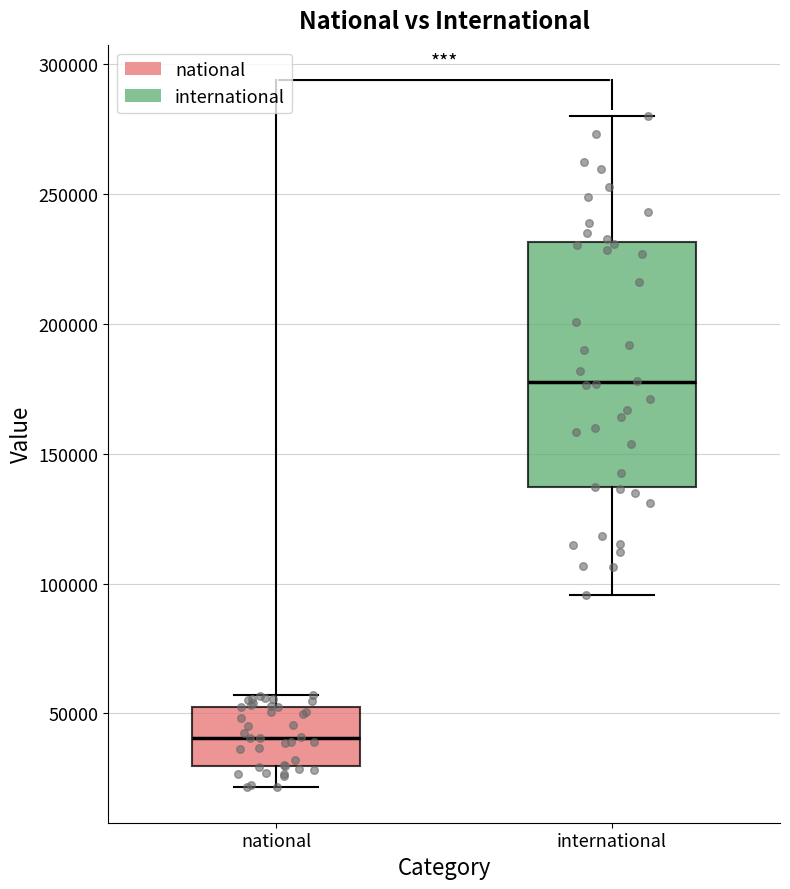

Where is the upper edge of the box for national on the y-axis? The values are not printed on the chart, so give them approximately, as read against the axis.

55000